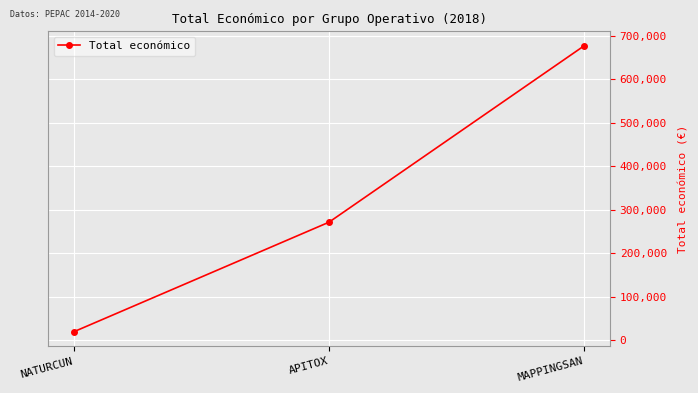

At which category does the chart reach its minimum across all series?

NATURCUN